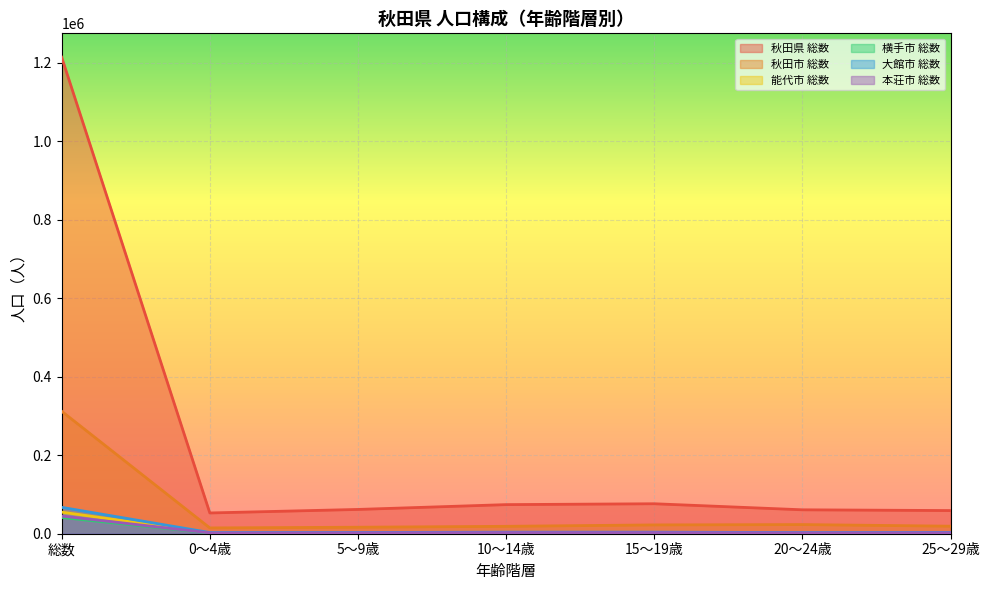

What is the difference between the highest and lowest values at 0～4歳?

51031